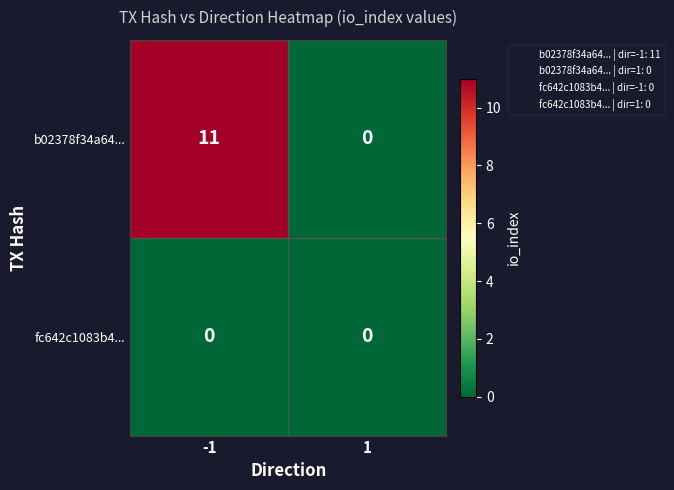

The b02378f34a64... series shows -6 at 1. True or false?

False